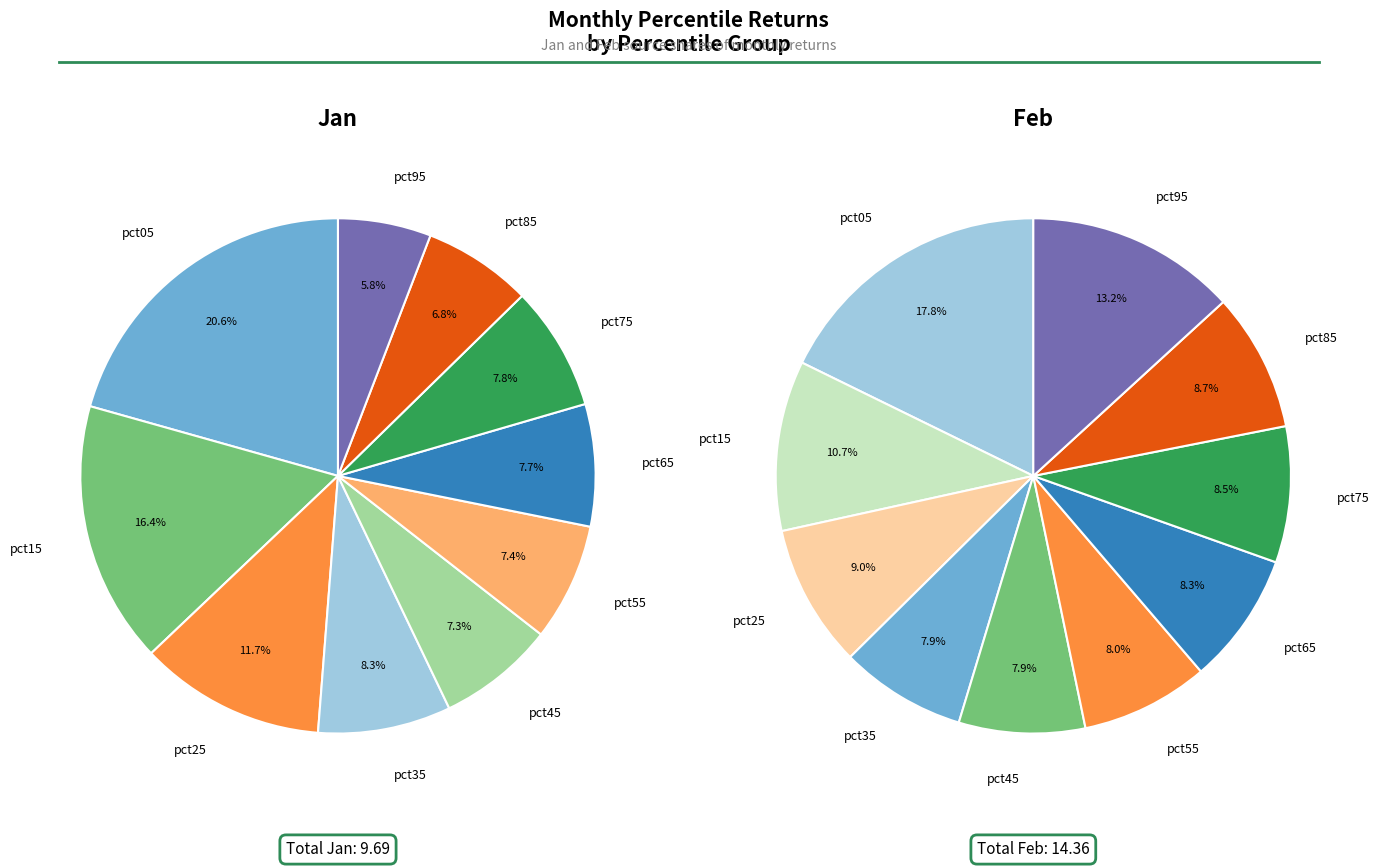

What is the smallest slice in the pie chart?

pct95